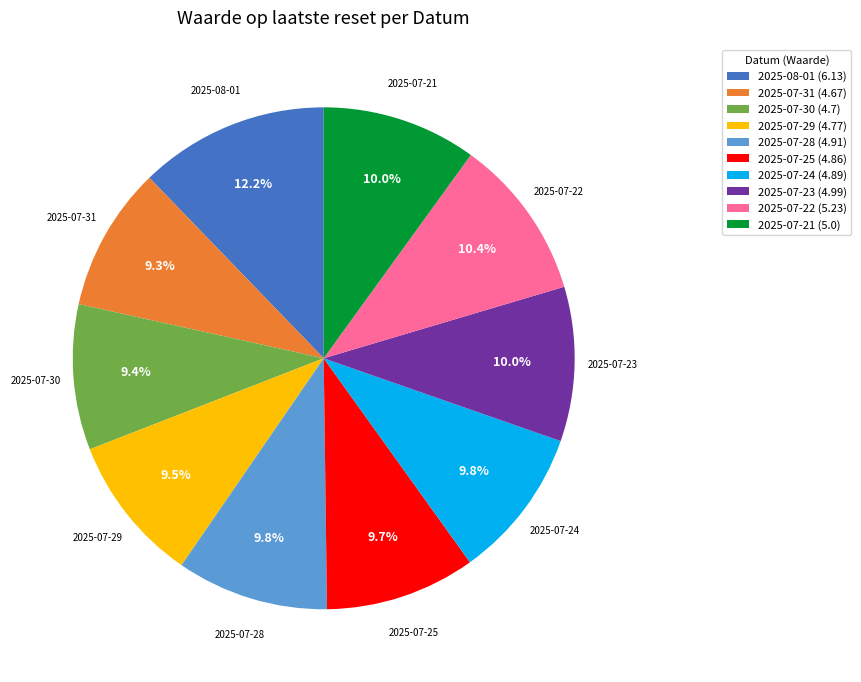

To the nearest percent, what percentage of the pie is 2025-07-30?

9%